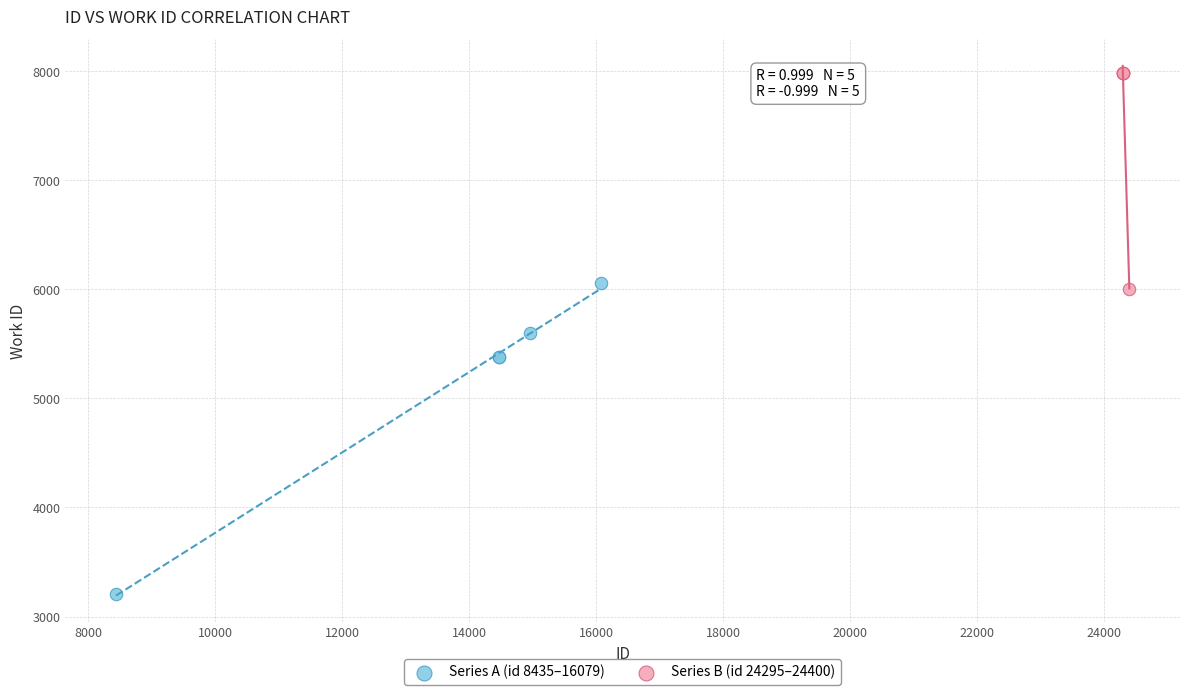

Which series has the widest spread of Y values?

Series A (id 8435–16079)